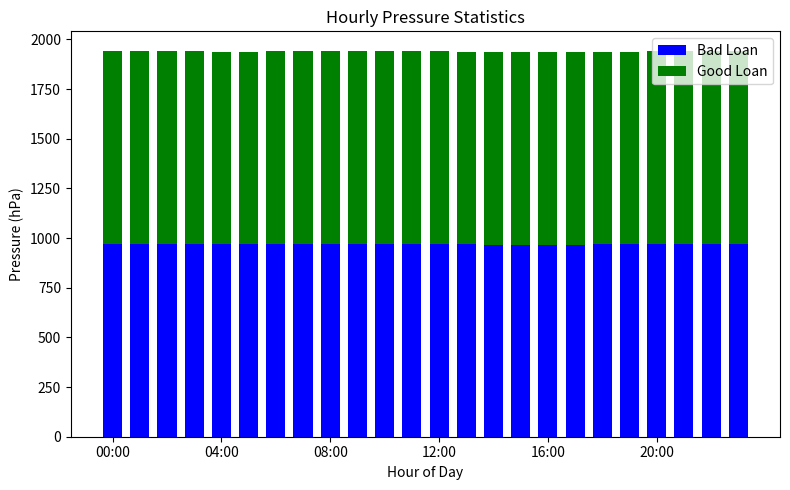

What is the sum of all Bad Loan values?

23262.9